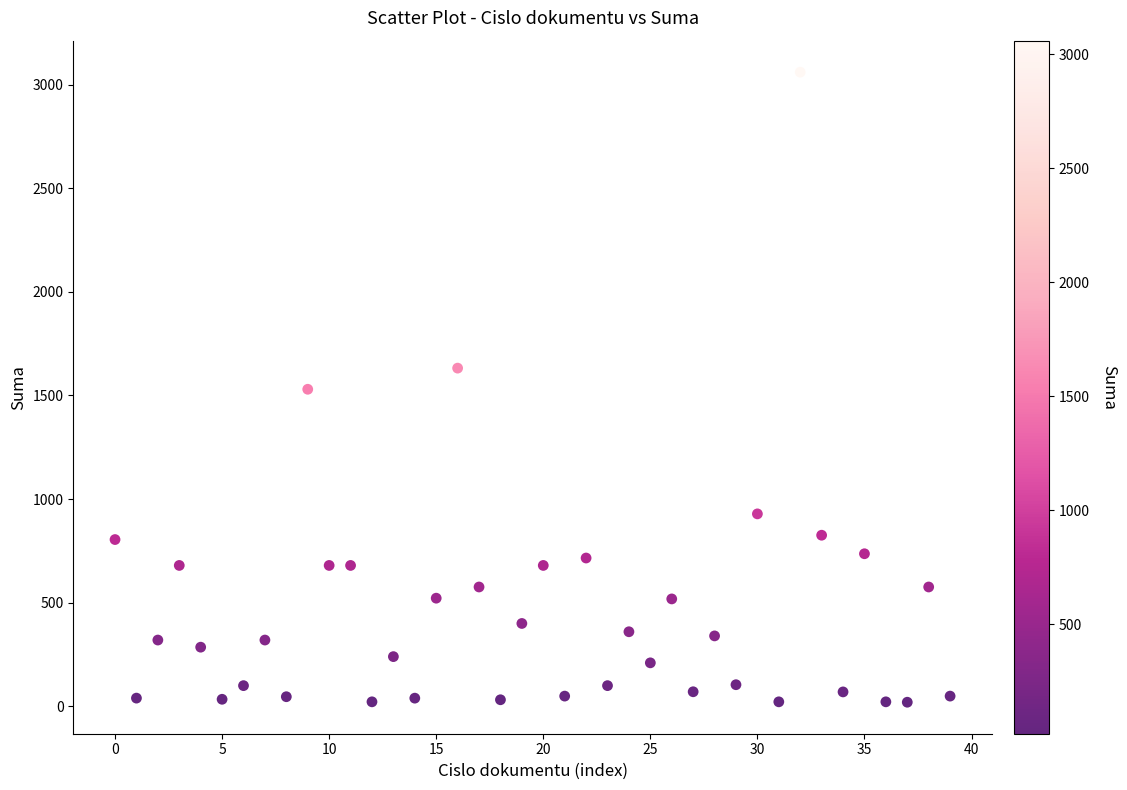

What is the range of Y values (max minus min)?

3040.0